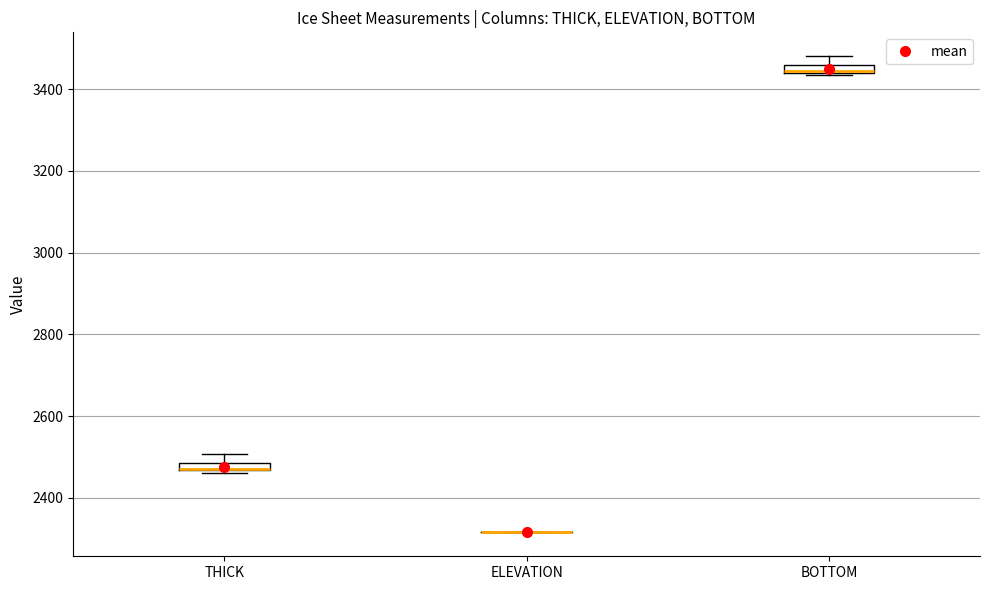

Where does the upper whisker of the box for BOTTOM end on the y-axis? The values are not printed on the chart, so give them approximately, as read against the axis.

3480